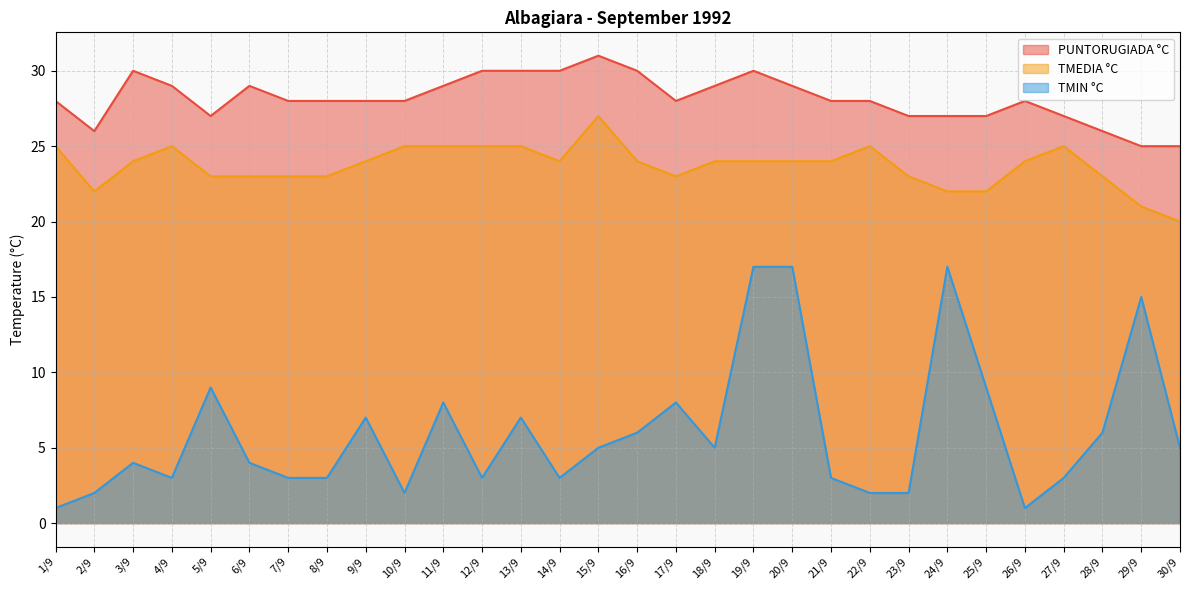

Is it true that TMEDIA °C equals 23 at 6/9?

True